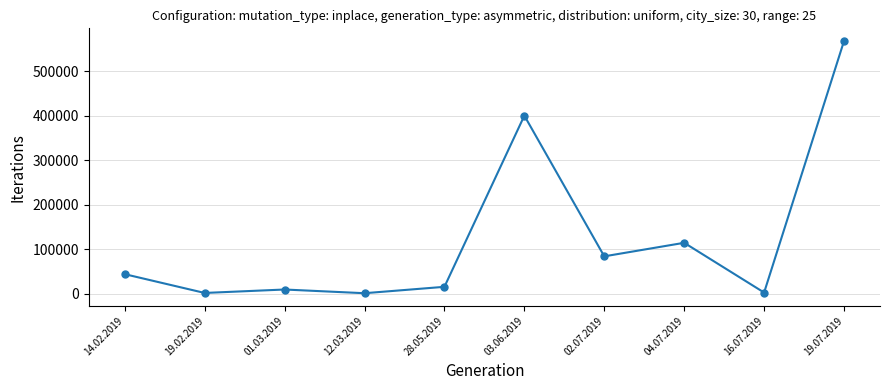

The chart shows a value of 43809.1 at 14.02.2019. True or false?

True